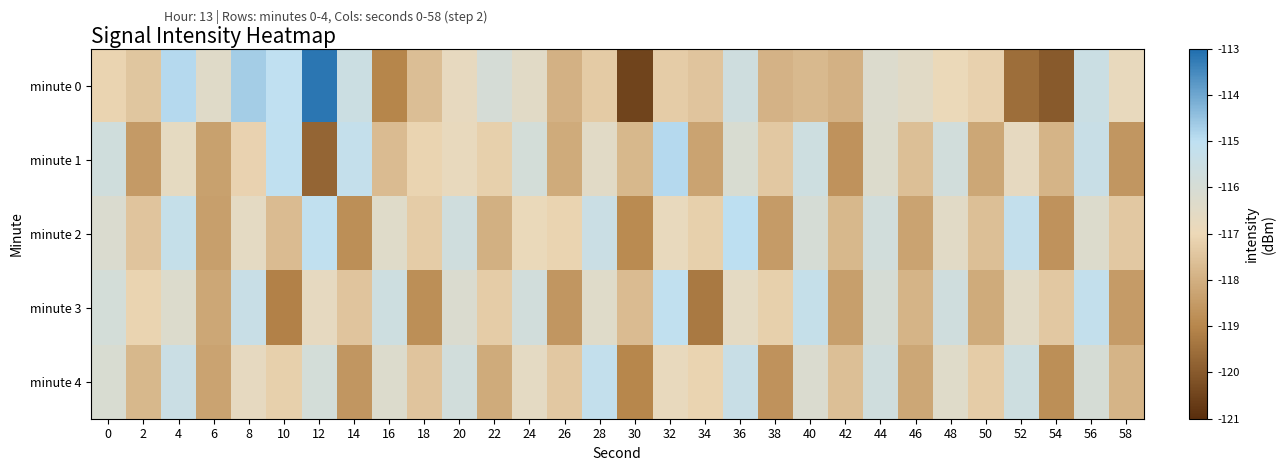

Which has a higher value, 16 or 34?

34